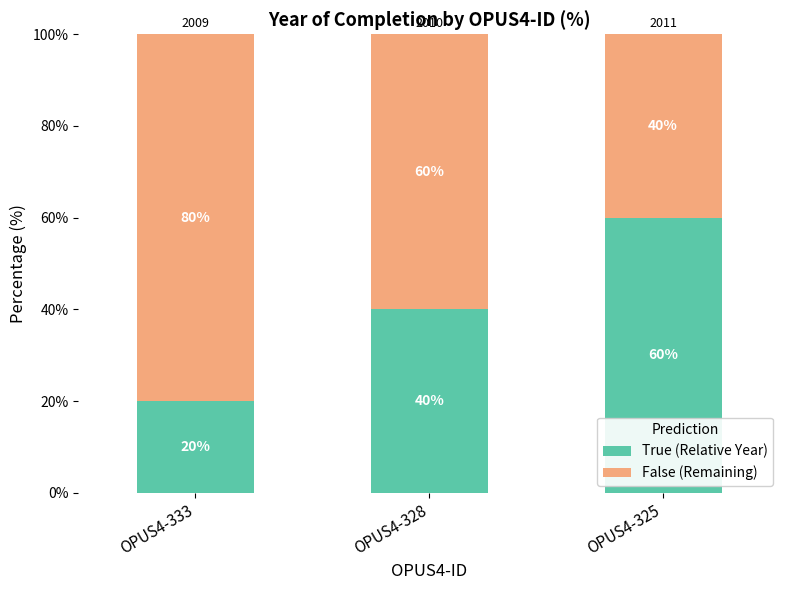

How many bars are there in total?

3